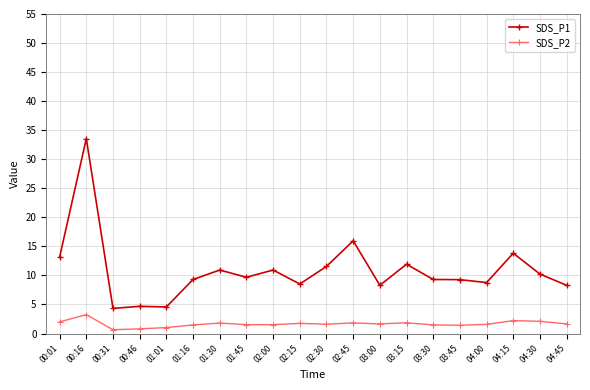

Rank the series by their maximum value, from highest to lowest.

SDS_P1, SDS_P2